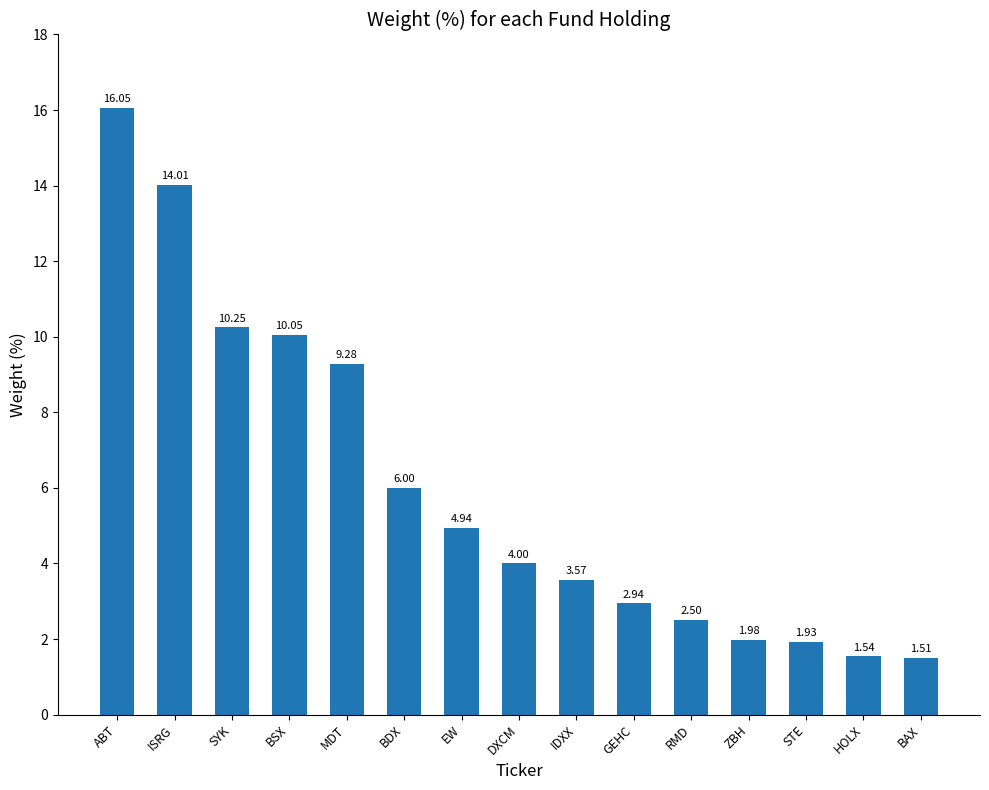

Rank the categories by value from highest to lowest.

ABT, ISRG, SYK, BSX, MDT, BDX, EW, DXCM, IDXX, GEHC, RMD, ZBH, STE, HOLX, BAX